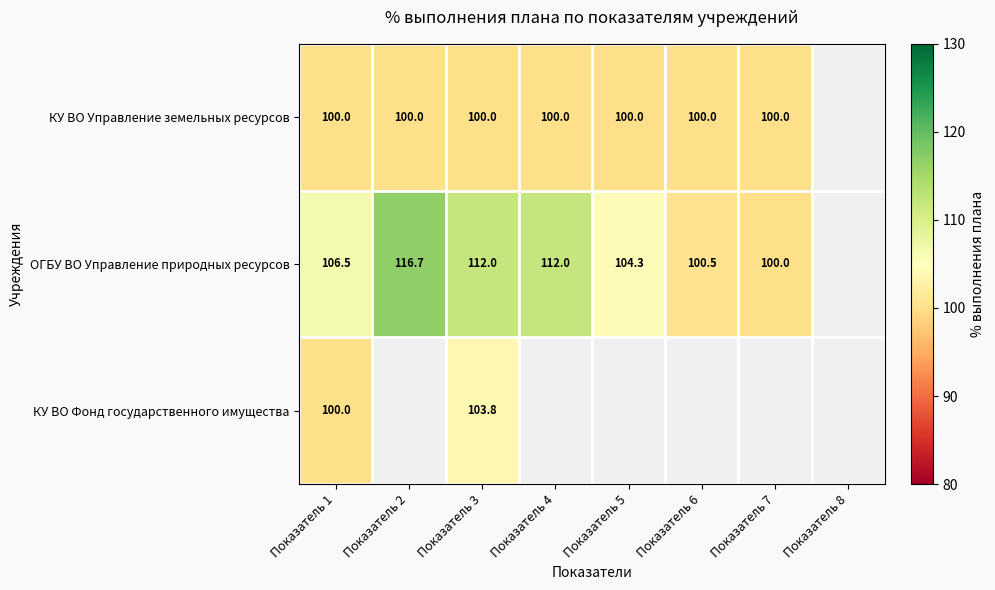

At how many categories does at least one series exceed 110?

3